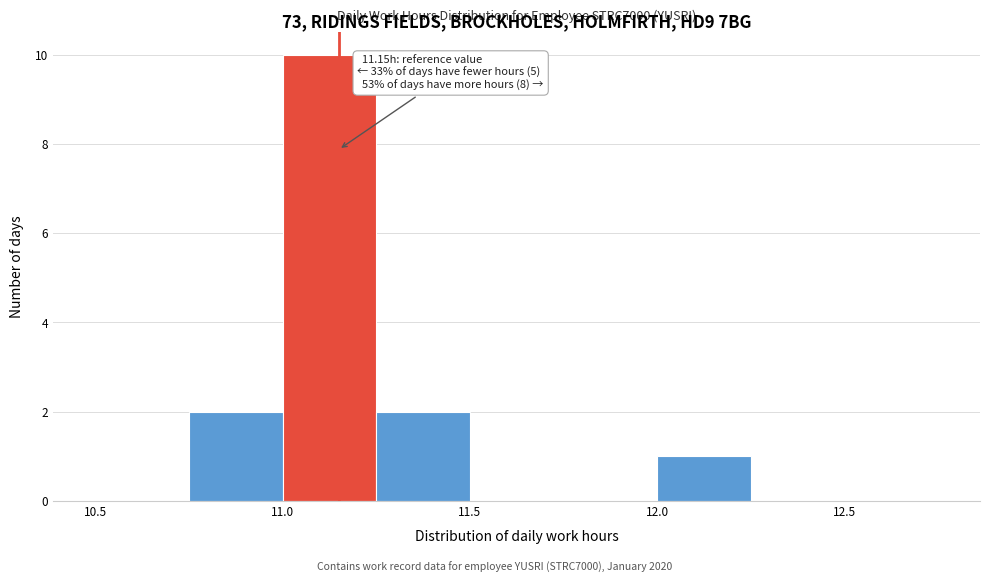

Over which range of the x-axis is the bar tallest?

11.00 to 11.25